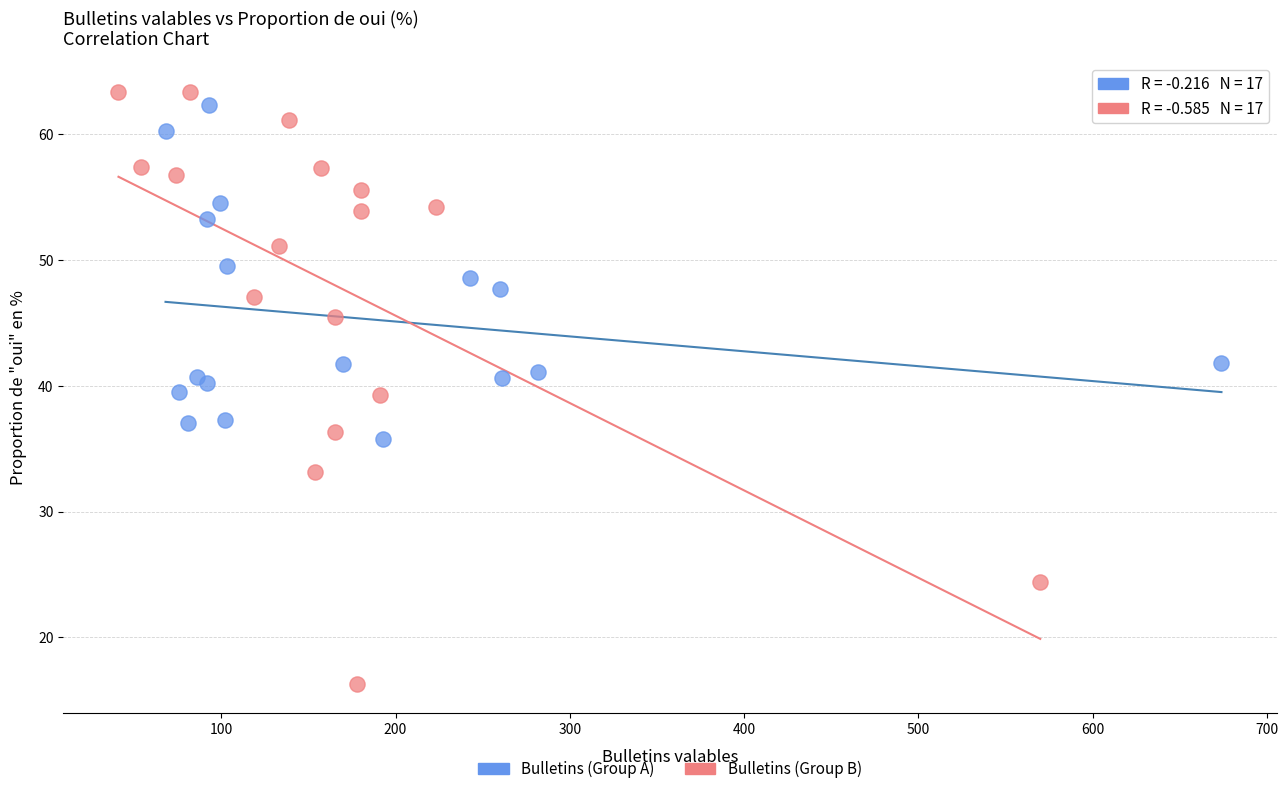

What are all the series names shown in the legend?

Bulletins (Group A), Bulletins (Group B)